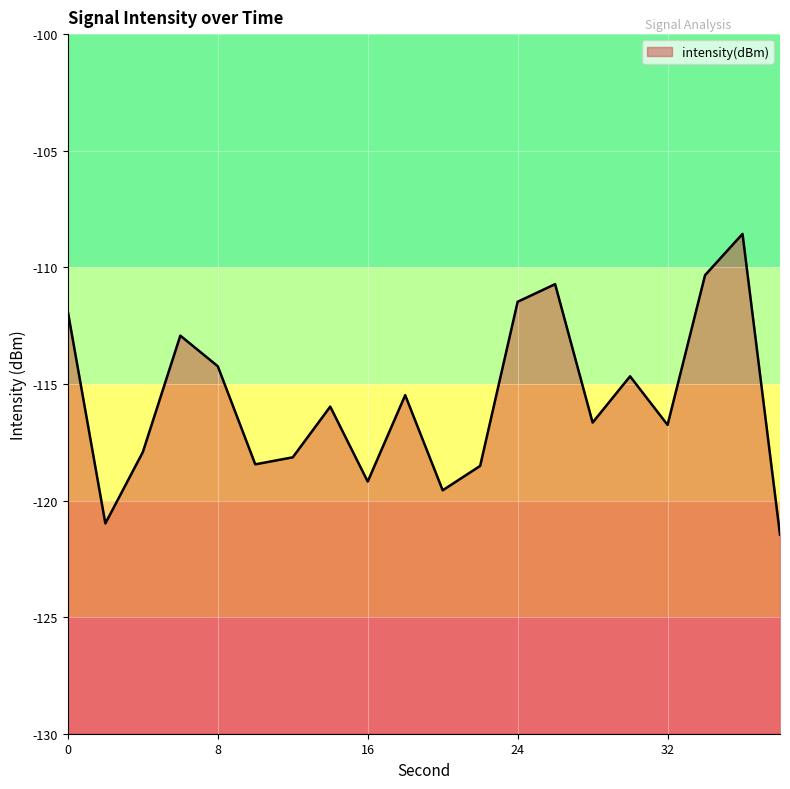

How many values are below -115?

12